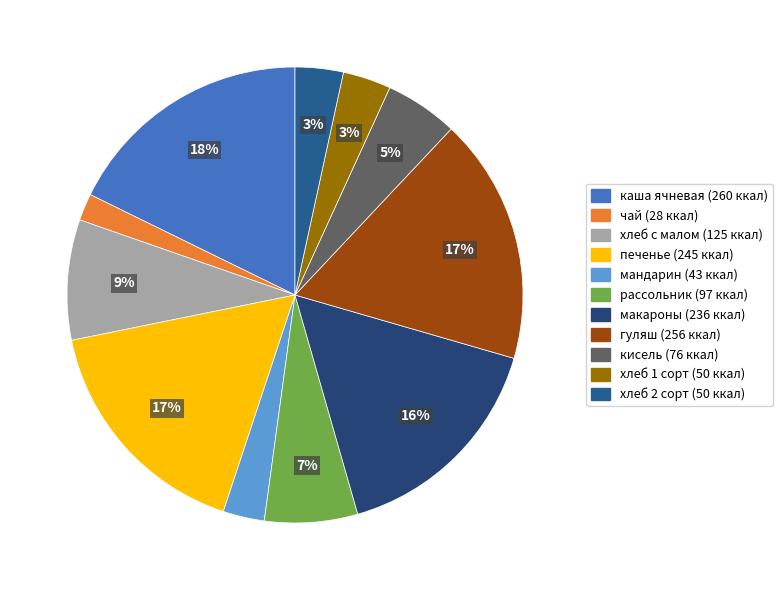

Does any single category account for the majority?

No